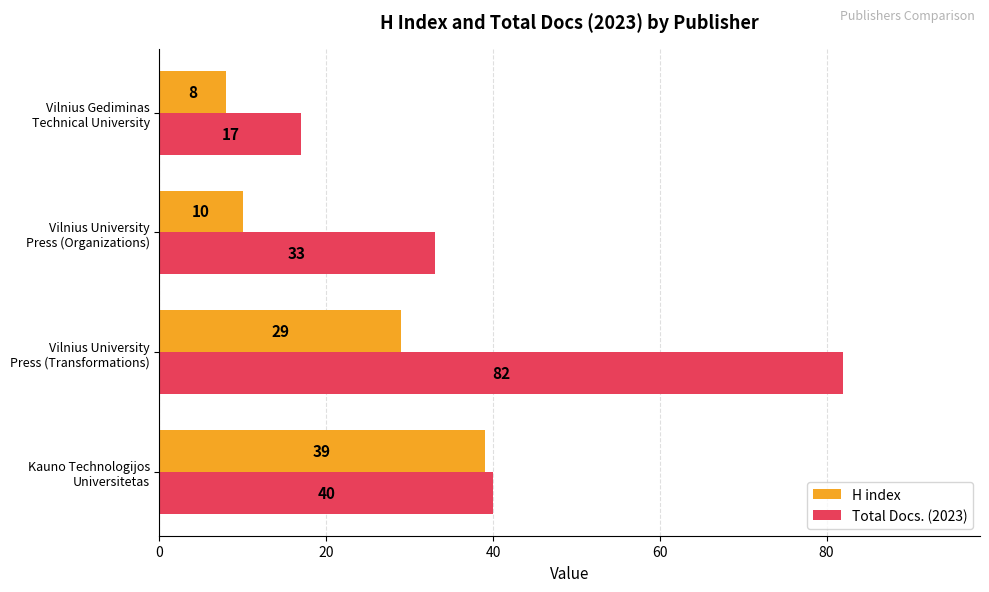

Which series has the widest spread of values?

Total Docs. (2023)